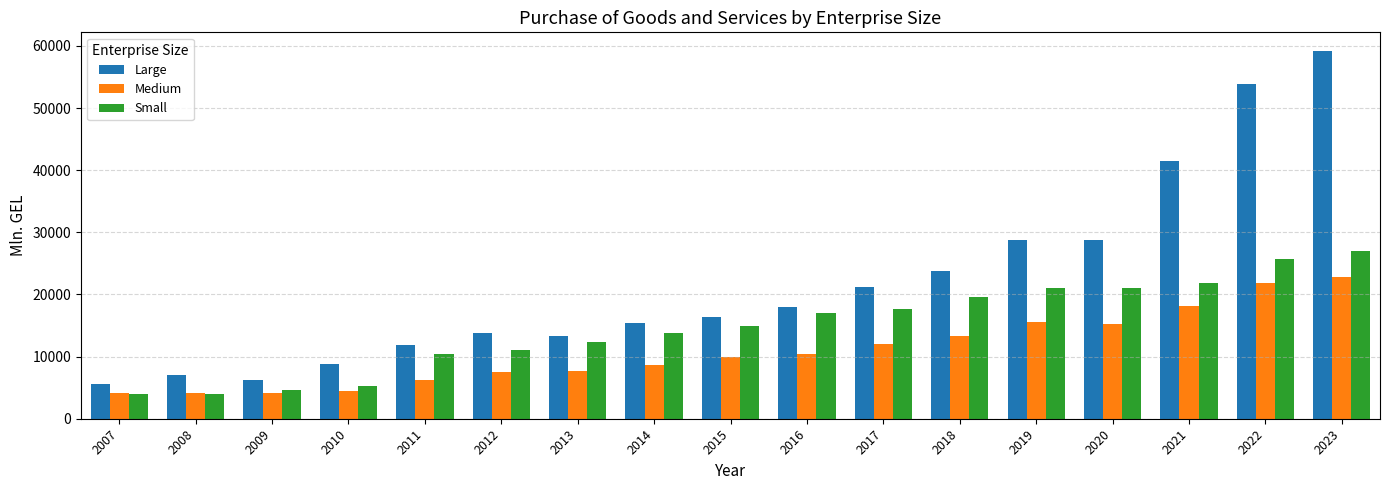

How many values in the Medium series are below 9856?

8